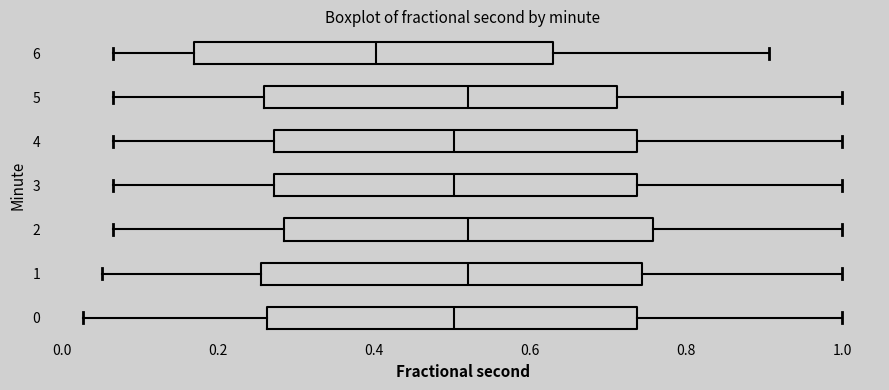

Reading bottom to top, transcribe this box plot: for each box, give where its median line is, the range the box spans, and where its two whiskers end, as read against the x-axis. The values are not printed on the chart, so give them approximately, as read against the axis.

0: median 0.50, box 0.26 to 0.74, whiskers 0.02 to 1.00
1: median 0.52, box 0.26 to 0.74, whiskers 0.06 to 1.00
2: median 0.52, box 0.28 to 0.76, whiskers 0.06 to 1.00
3: median 0.50, box 0.28 to 0.74, whiskers 0.06 to 1.00
4: median 0.50, box 0.28 to 0.74, whiskers 0.06 to 1.00
5: median 0.52, box 0.26 to 0.72, whiskers 0.06 to 1.00
6: median 0.40, box 0.16 to 0.62, whiskers 0.06 to 0.90